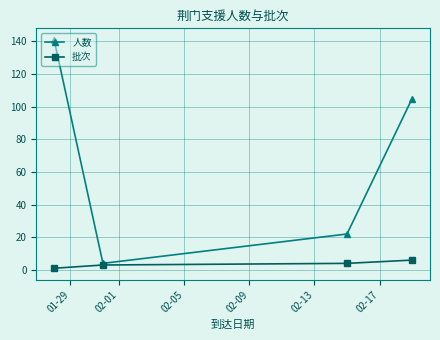

List the series in order of their peak value, lowest first.

批次, 人数